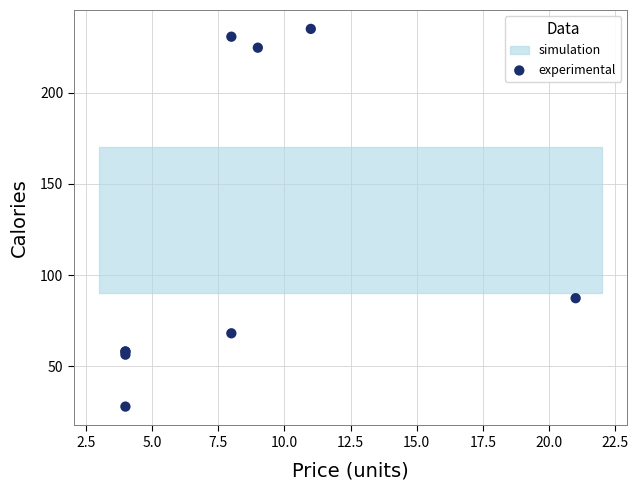

What Y value in the scatter plot is closest to 131?

87.4